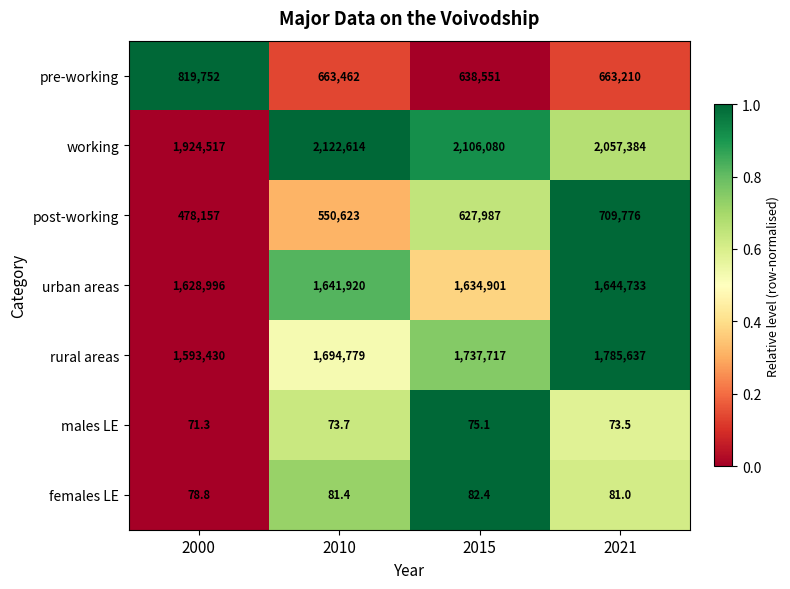

Where is post-working nearest to the value 593966?

2015